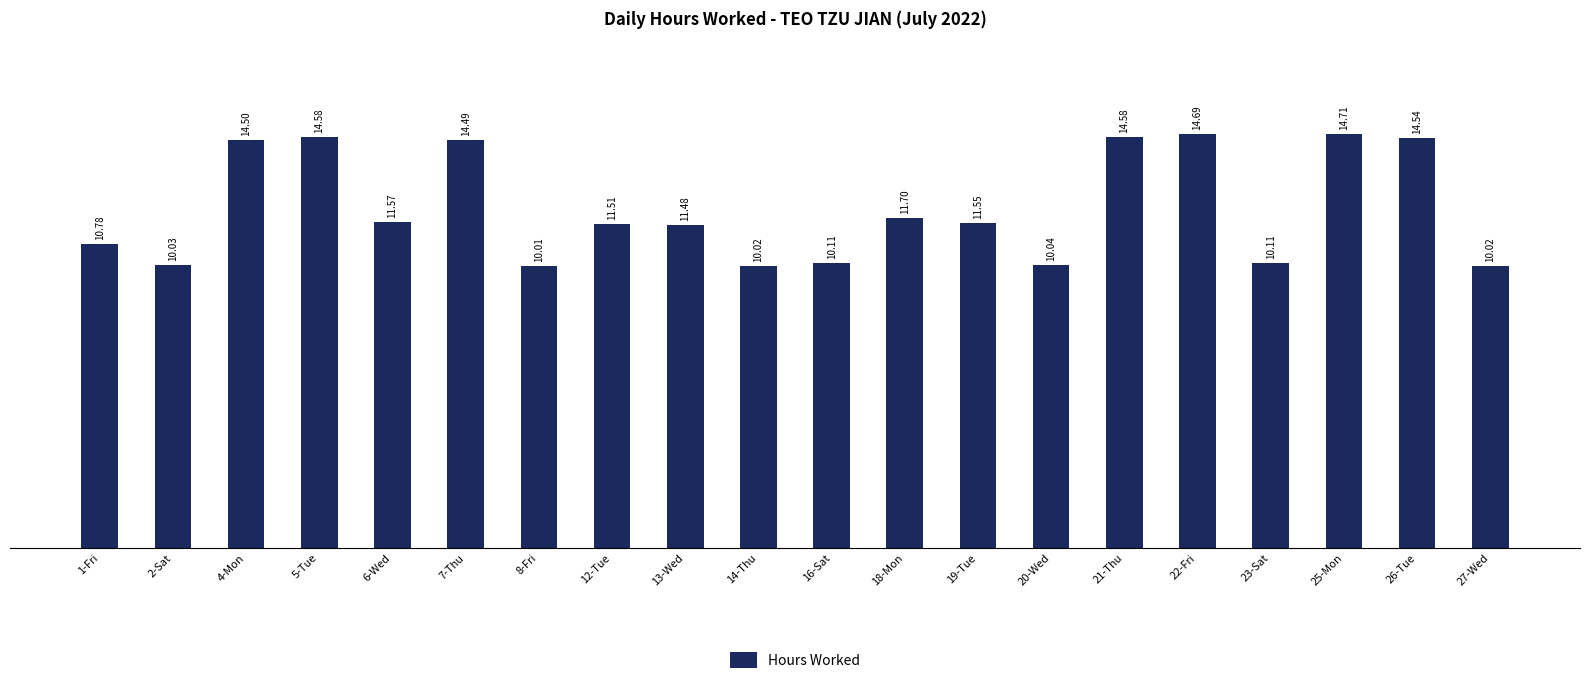

What is the value of the 8th bar from the left?

11.5